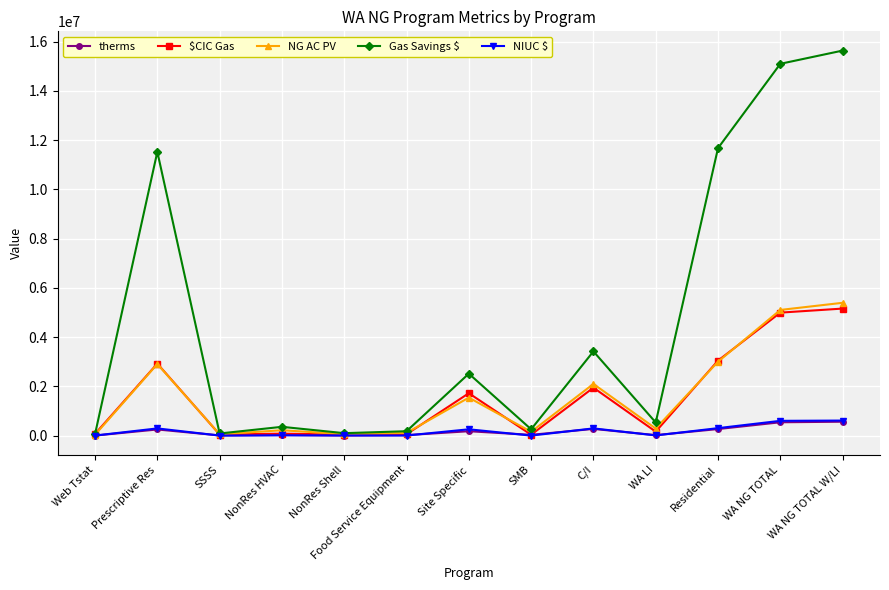

Is the value of NG AC PV at WA LI greater than the value of Gas Savings $ at Site Specific?

No